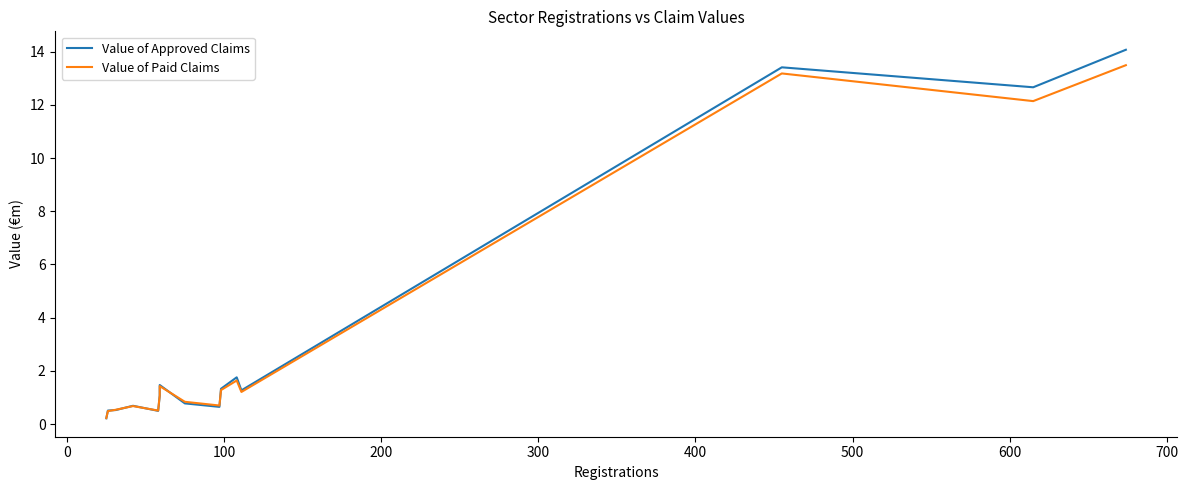

Which series has the largest total across all categories?

Value of Approved Claims